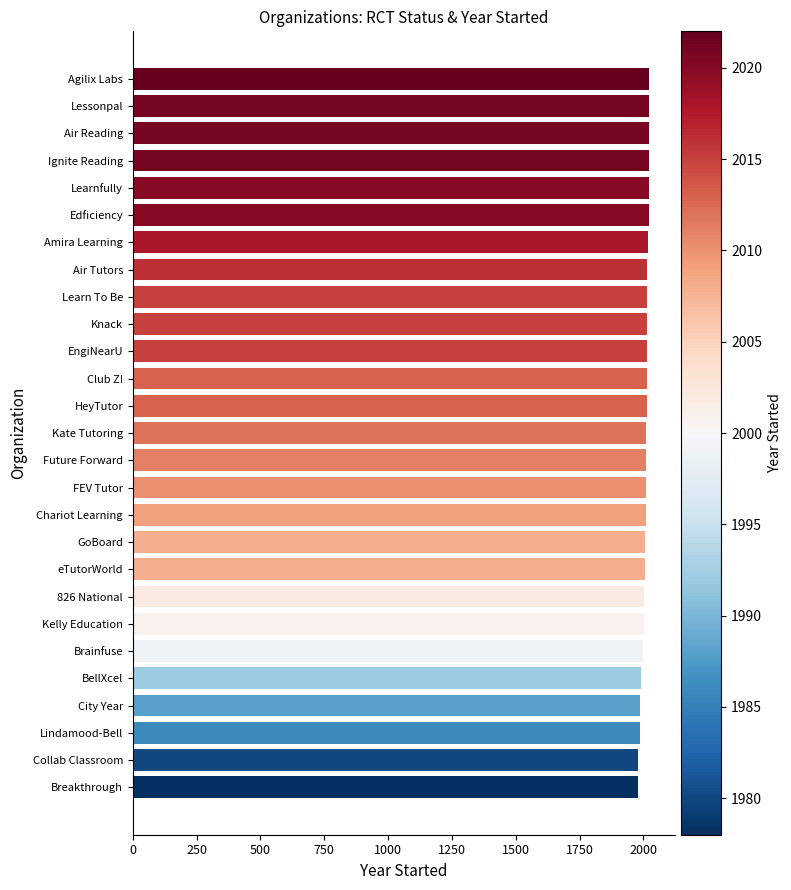

The chart shows a value of 2020 at Learnfully. True or false?

True